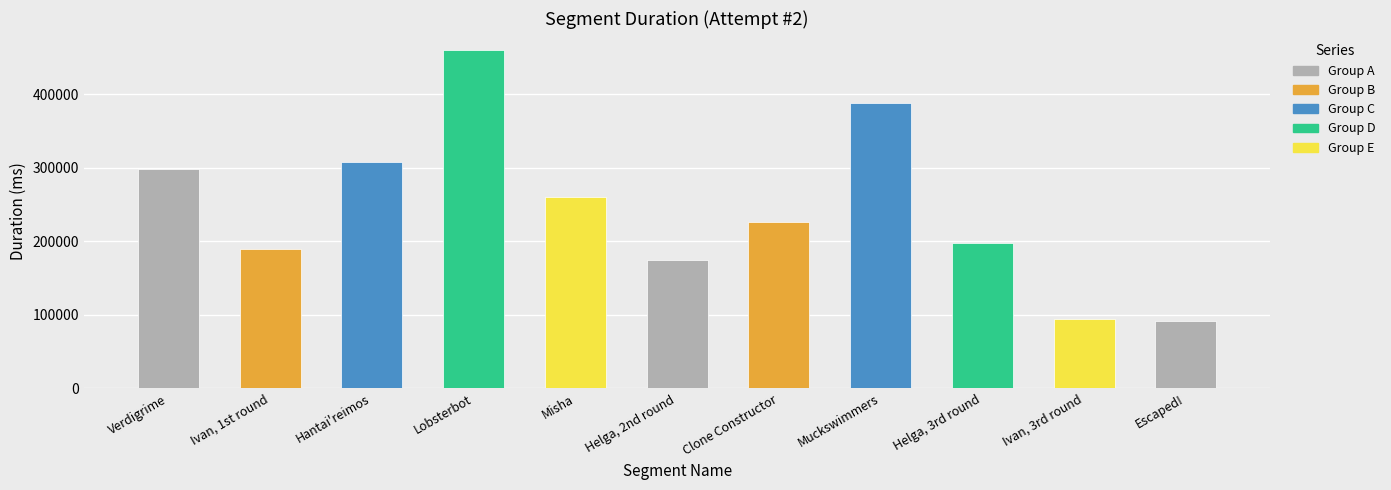

What is the greatest value displayed?

460000